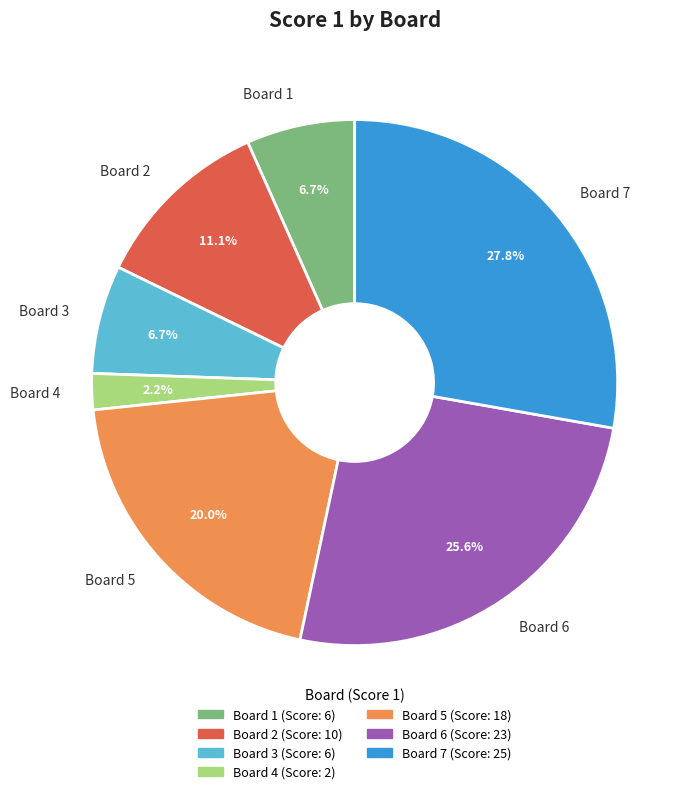

What is the smallest slice in the pie chart?

Board 4